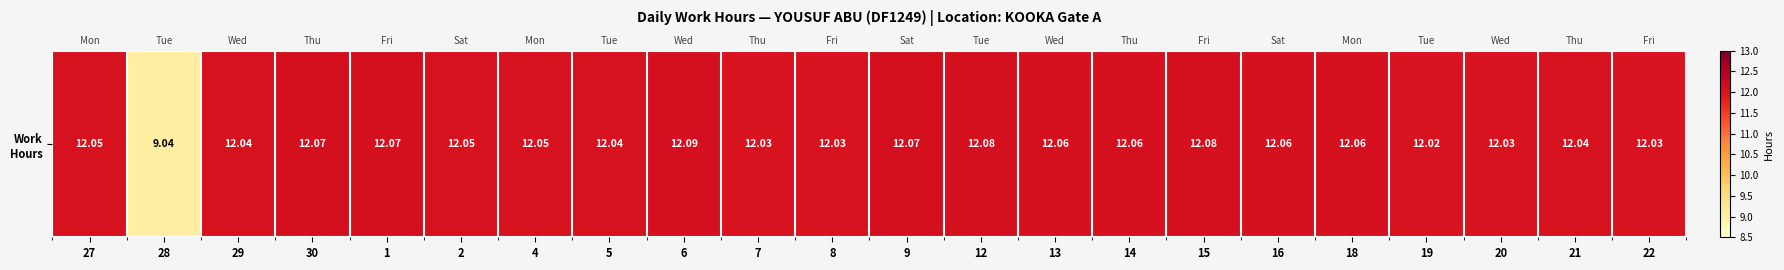

What value does the data have at 8?

12.0